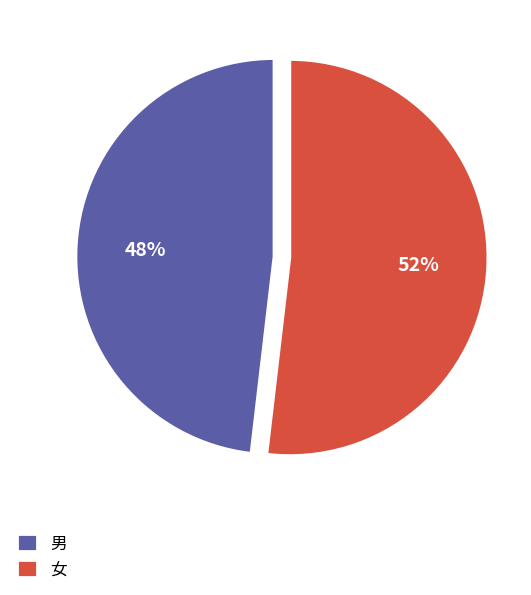

To the nearest percent, what is the average slice percentage?

50%